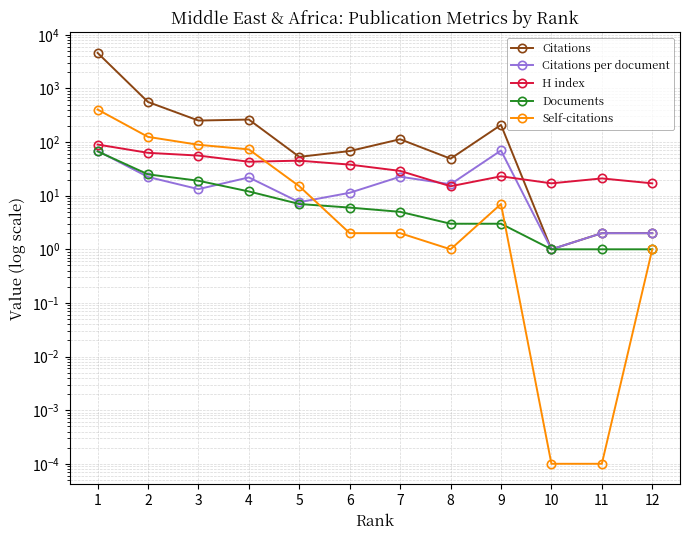

What is the sum of all H index values?

457.0